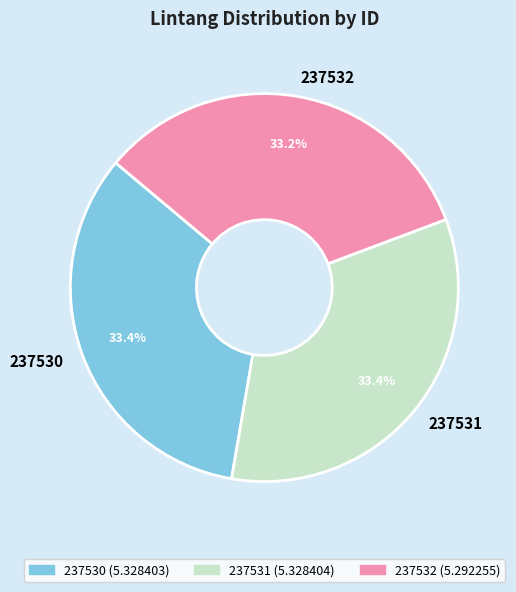

How much of the chart is everything except 237530?

66.6%